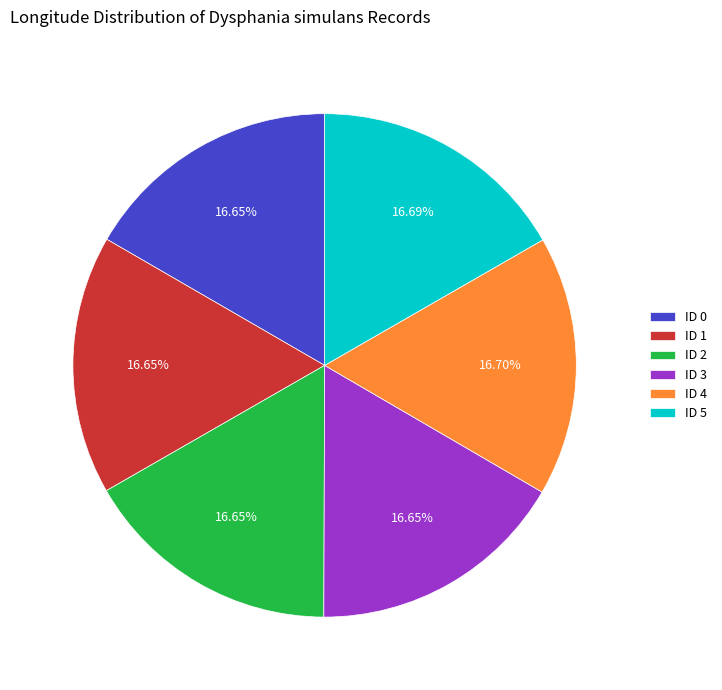

What is the ratio of the value at ID 4 to the value at ID 5?

1.0